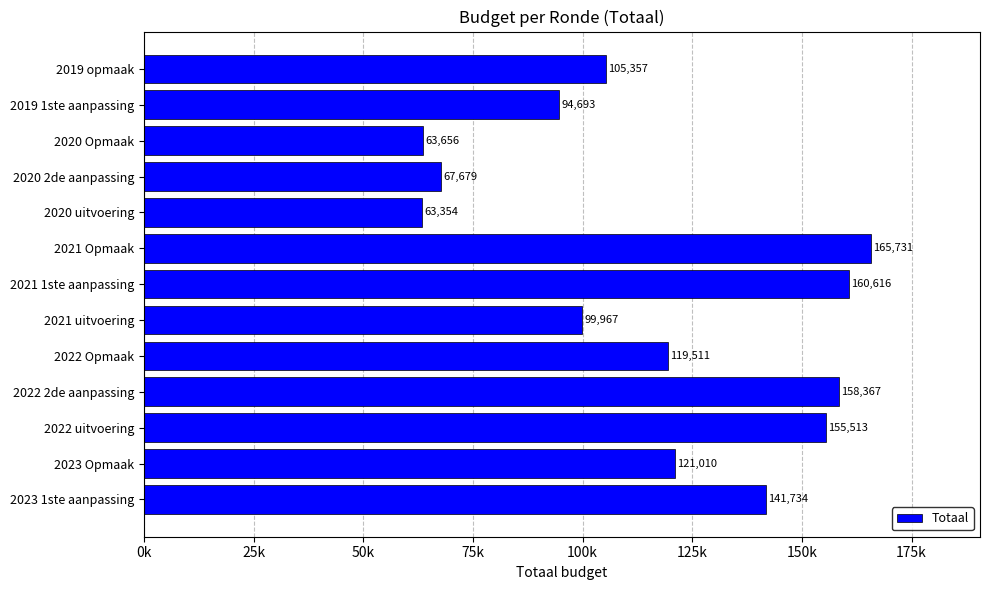

Are the bars horizontal?

Yes